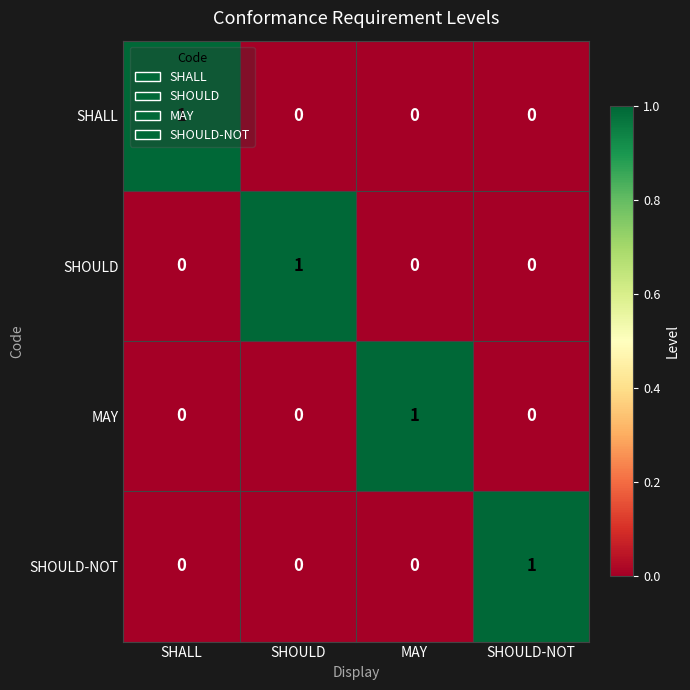

The value of MAY at MAY is 1. True or false?

True